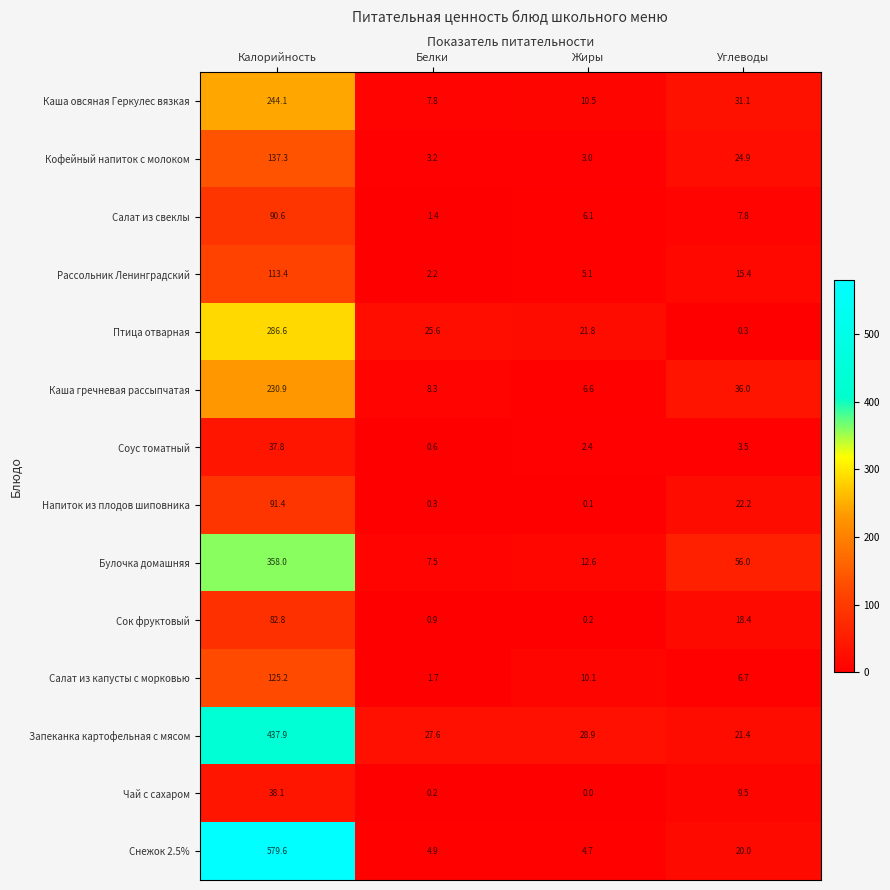

What is the sum of the Каша гречневая рассыпчатая values at Жиры and Белки?

14.9